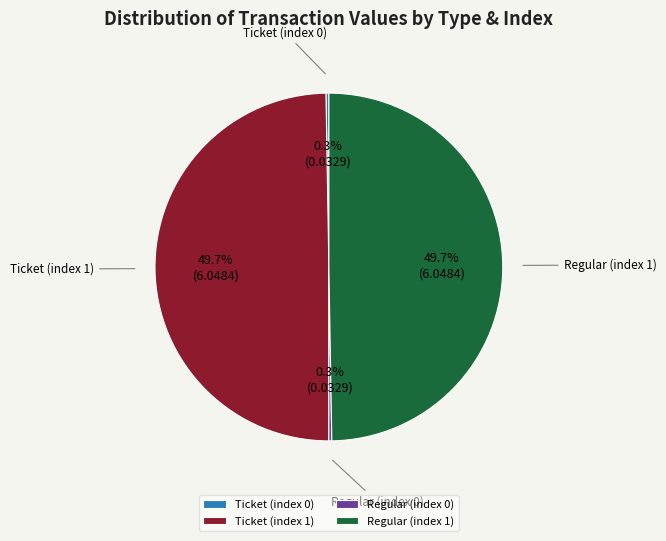

How much of the chart is everything except Ticket (index 1)?

50.3%